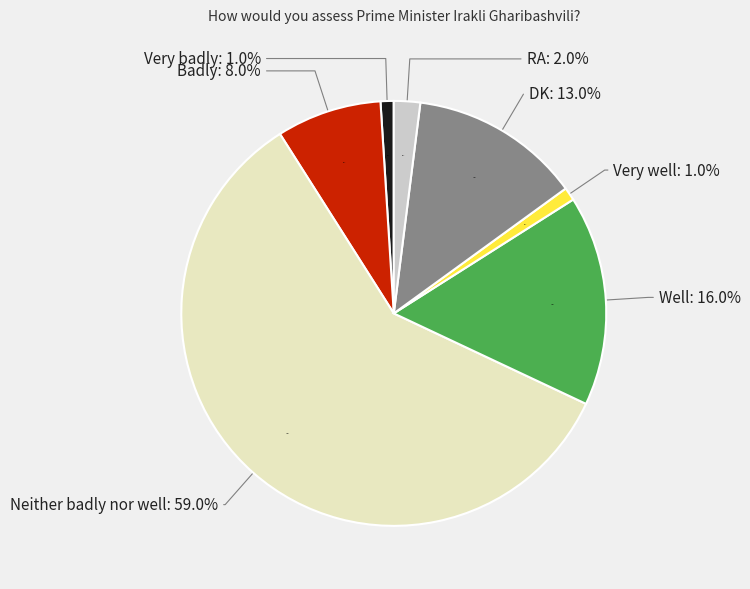

What portion of the pie excludes Very well?

99.0%